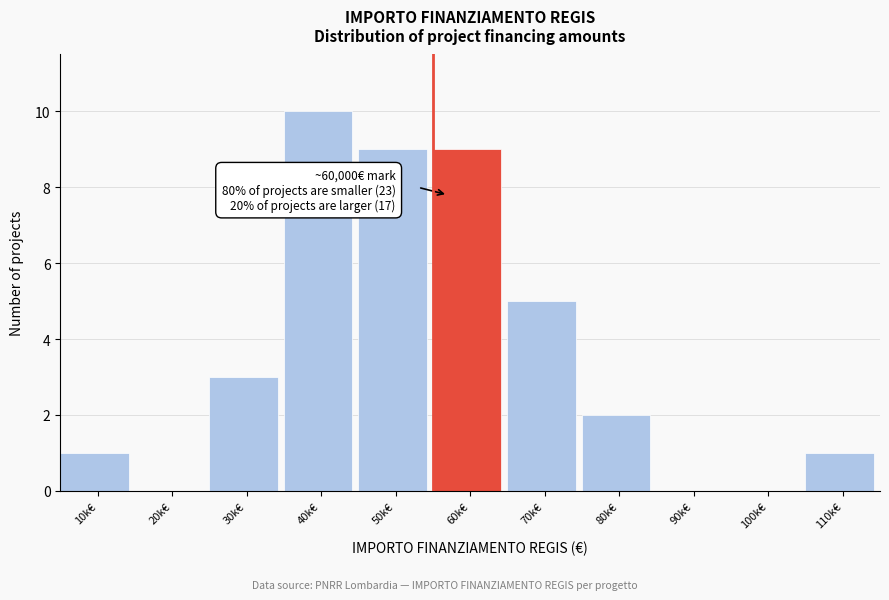

Reading right to left, list all the values displayed in this chart.

110k€=1	100k€=0	90k€=0	80k€=2	70k€=5	60k€=9	50k€=9	40k€=10	30k€=3	20k€=0	10k€=1